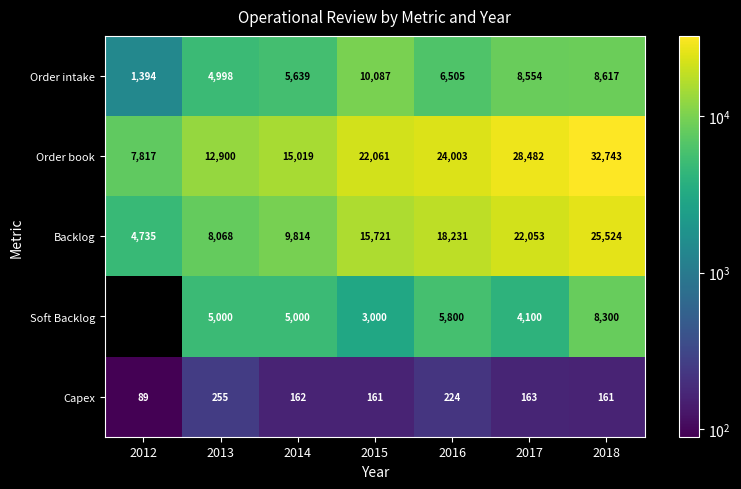

Which label corresponds to the largest value in the chart?

2018